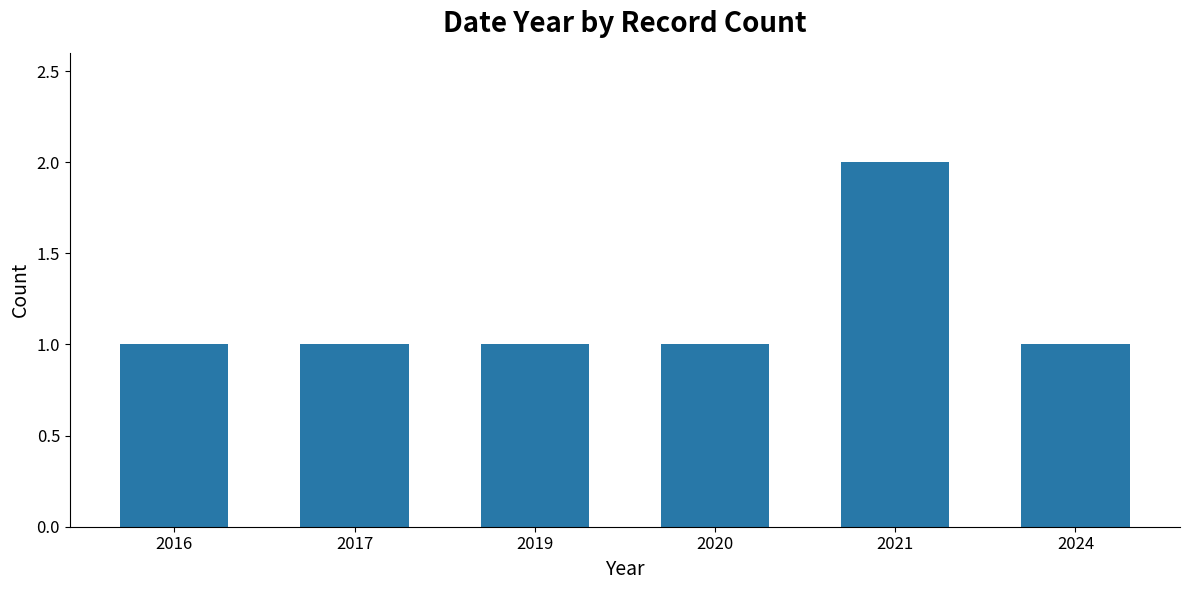

Reading right to left, transcribe all the data shown in this chart.

1	2	1	1	1	1